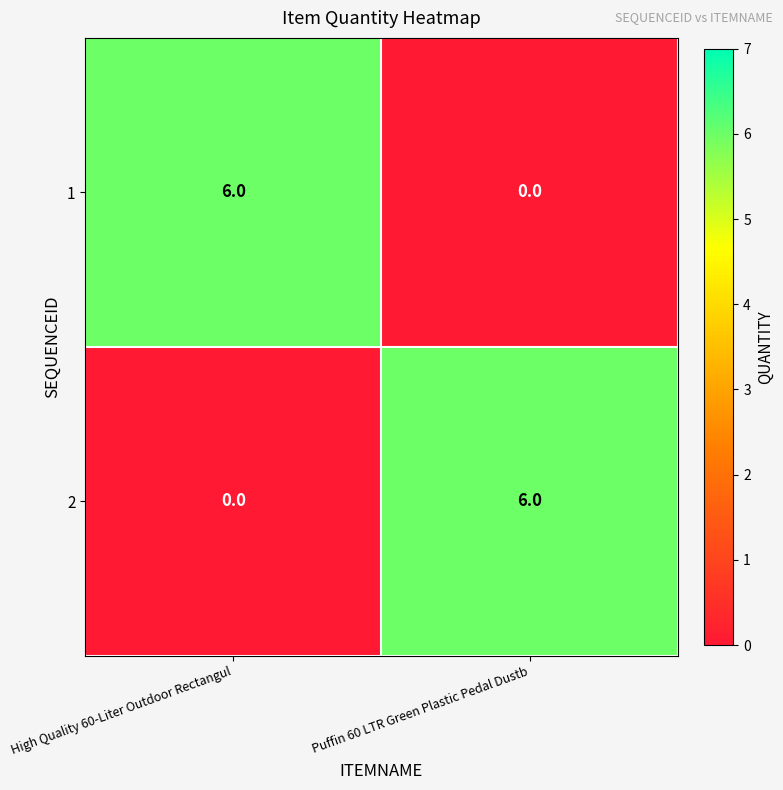

What is the sum of the 2 values at High Quality 60-Liter Outdoor Rectangul and Puffin 60 LTR Green Plastic Pedal Dustb?

6